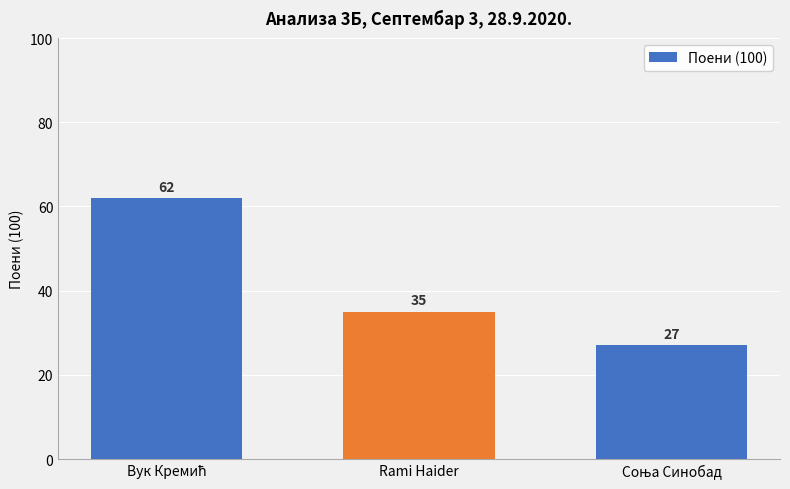

What is the sum of all values?

124